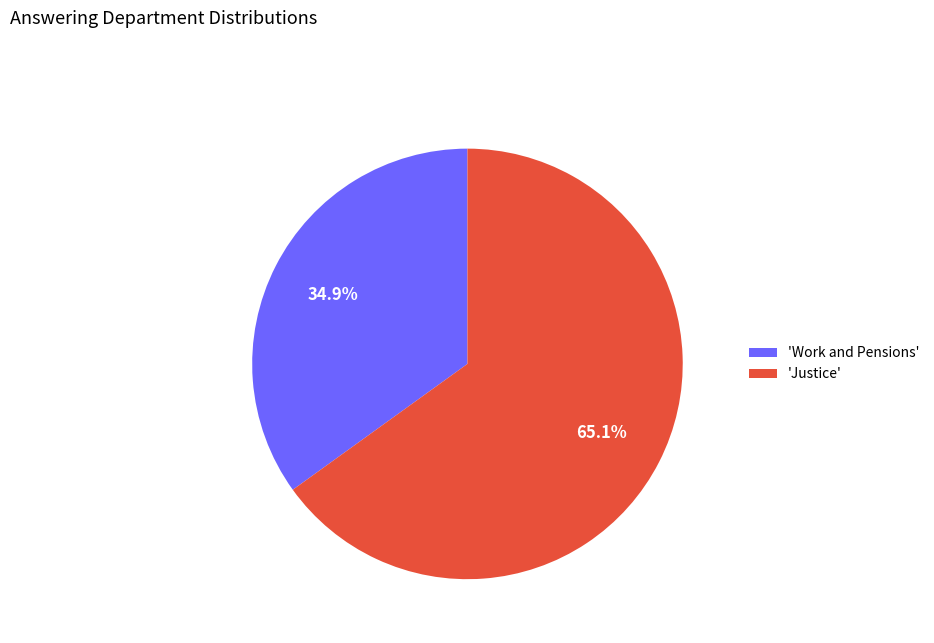

What percentage do 'Work and Pensions' and 'Justice' together represent?

100.0%